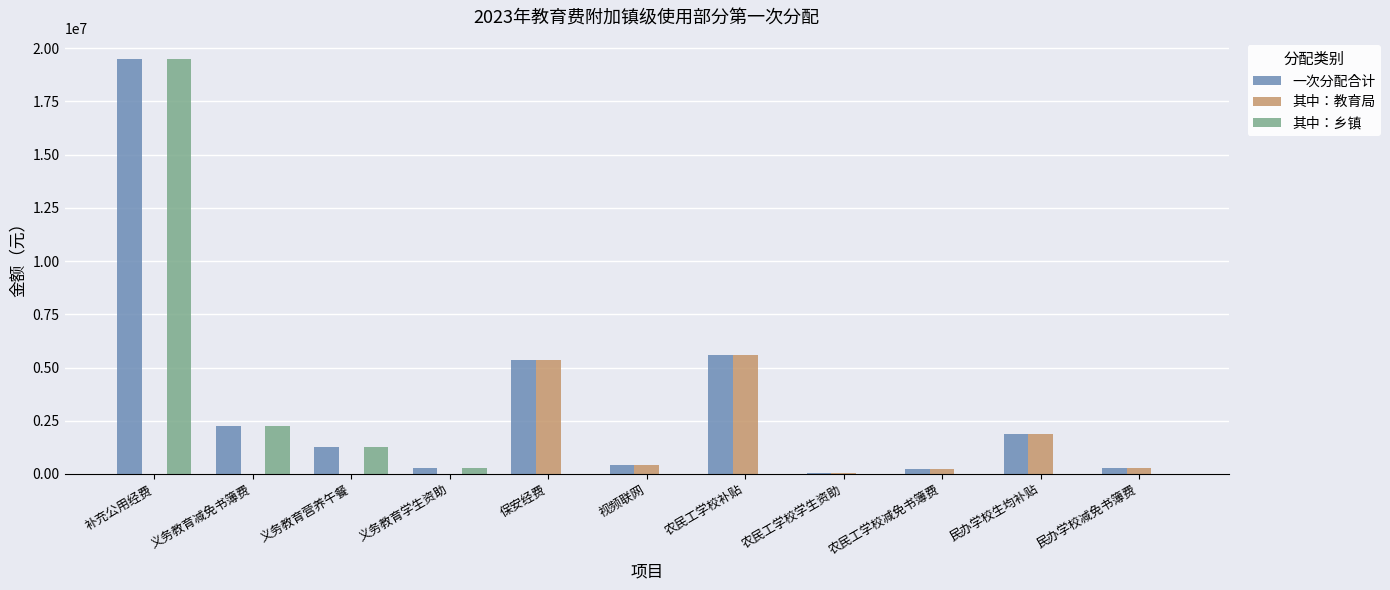

True or false: 其中：乡镇 has a value of 11045234.3 at 农民工学校补贴.

False